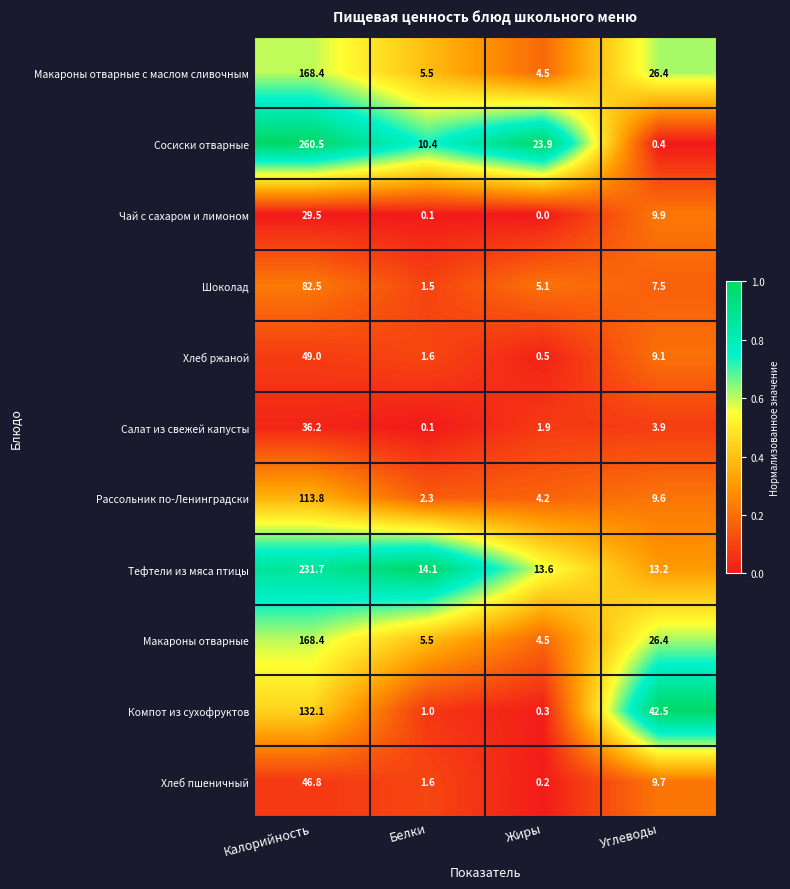

Which category has the highest value across all series?

Калорийность